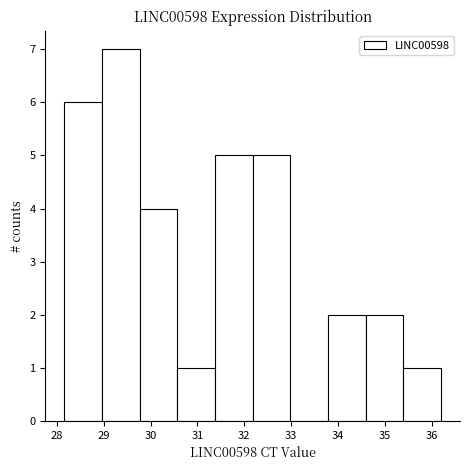

Which range on the x-axis has the tallest bar?

29.0 to 29.8